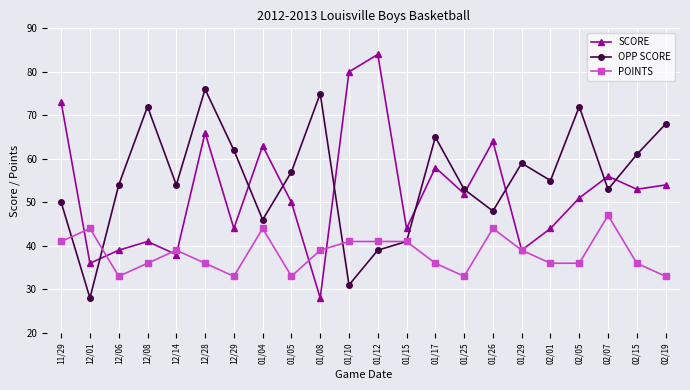

Rank the series by their maximum value, from lowest to highest.

POINTS, OPP SCORE, SCORE